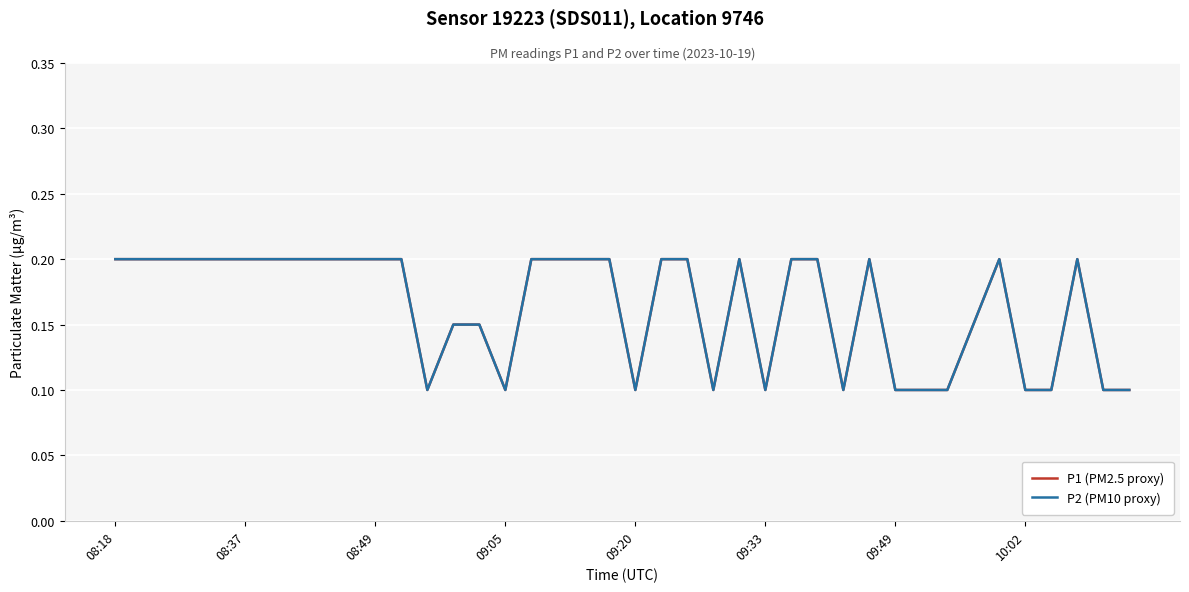

Does the chart display data point markers on the line(s)?

No